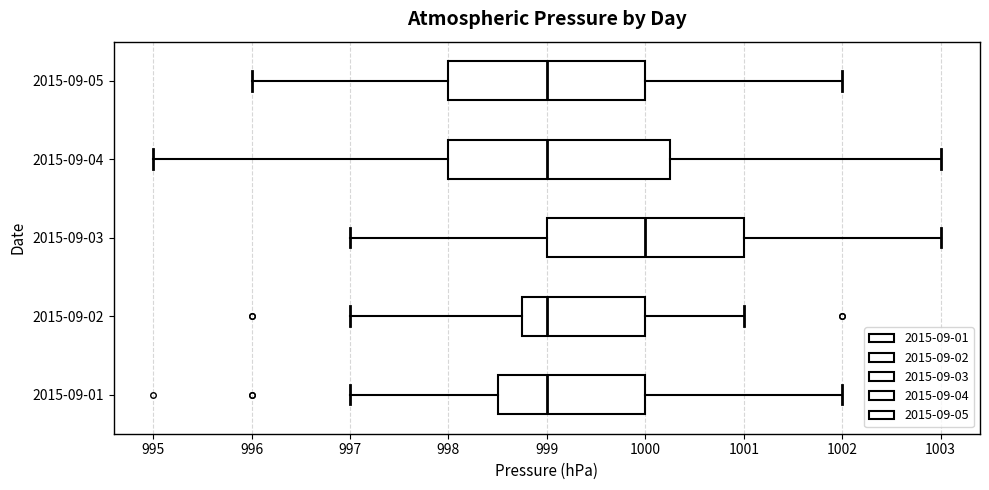

Where does the left whisker of the box for 2015-09-02 end on the x-axis? The values are not printed on the chart, so give them approximately, as read against the axis.

997.0